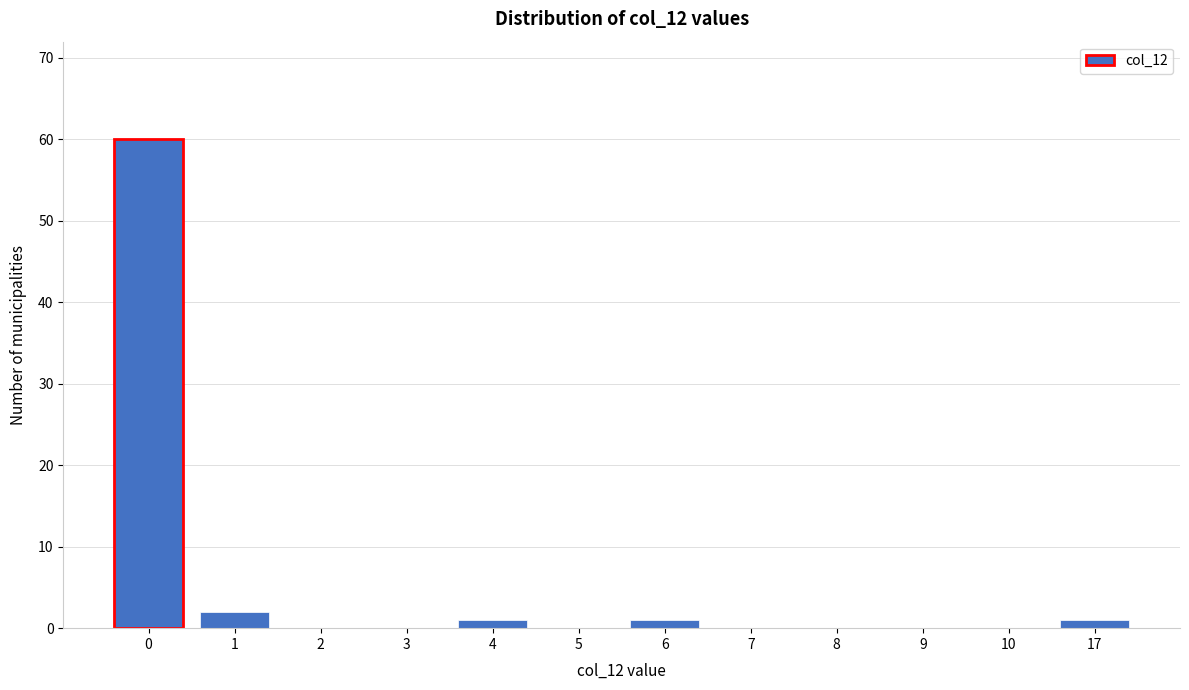

Reading left to right, list all the values displayed in this chart.

0=60	1=2	2=0	3=0	4=1	5=0	6=1	7=0	8=0	9=0	10=0	17=1